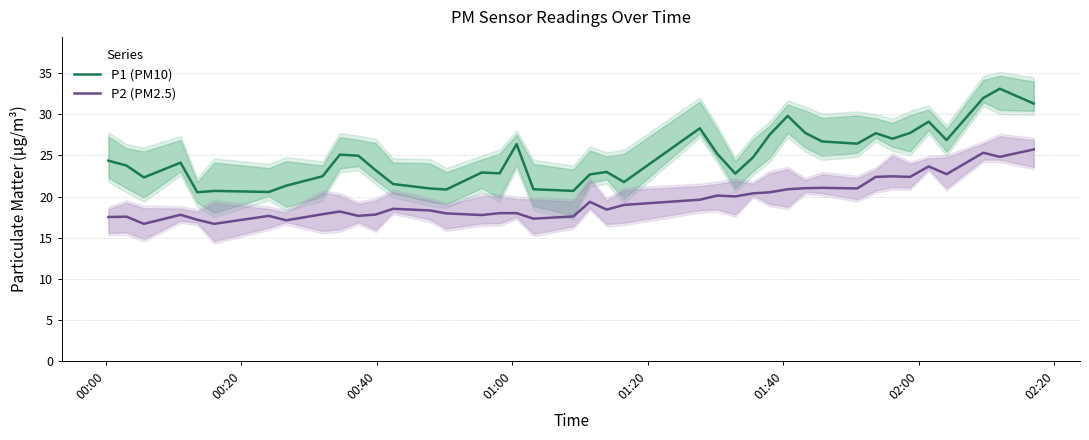

What is the minimum value for P1 (PM10)?

20.5